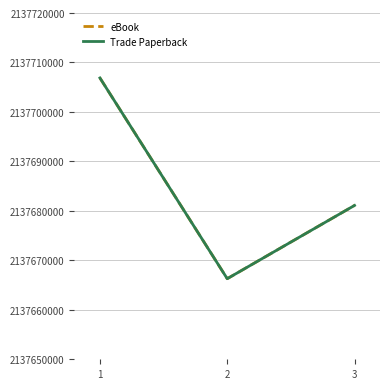

Is this an area chart (filled region under the line)?

No